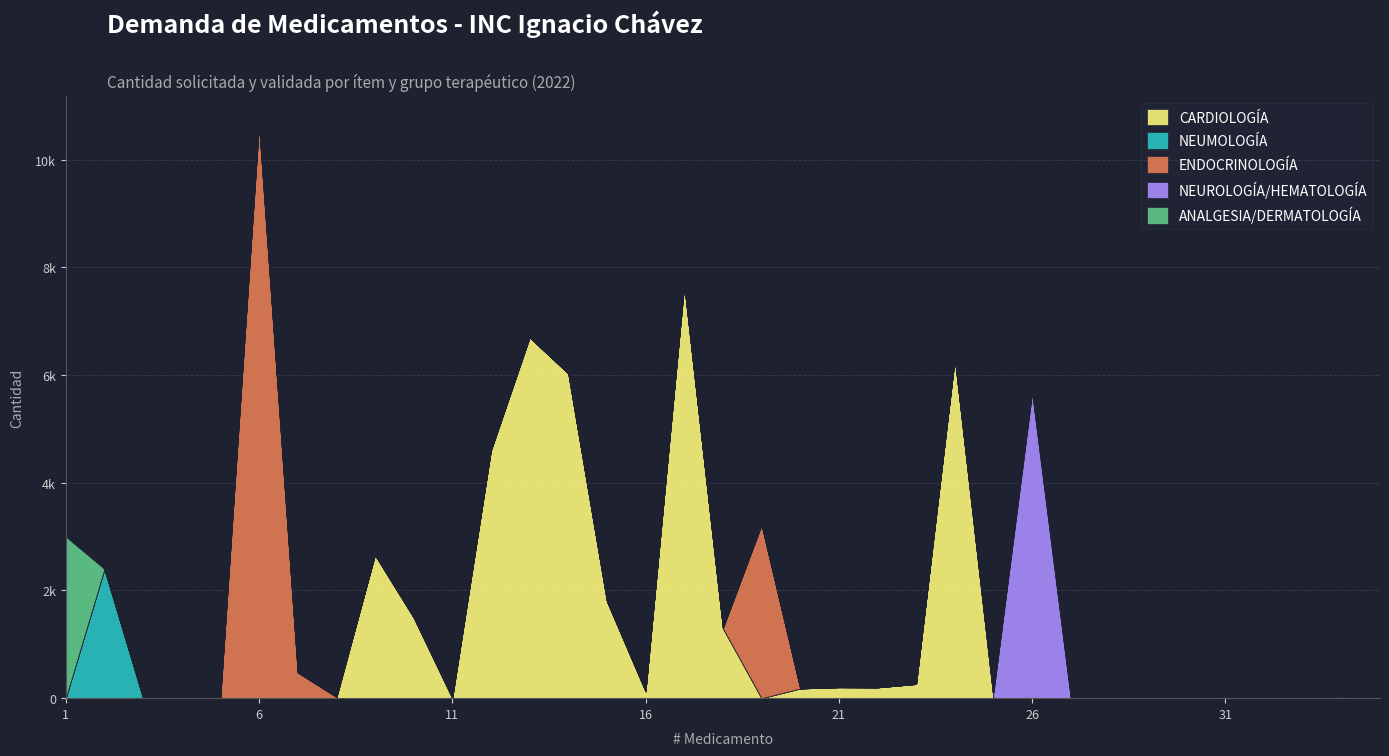

Which has a higher value, 8 or 28?

8